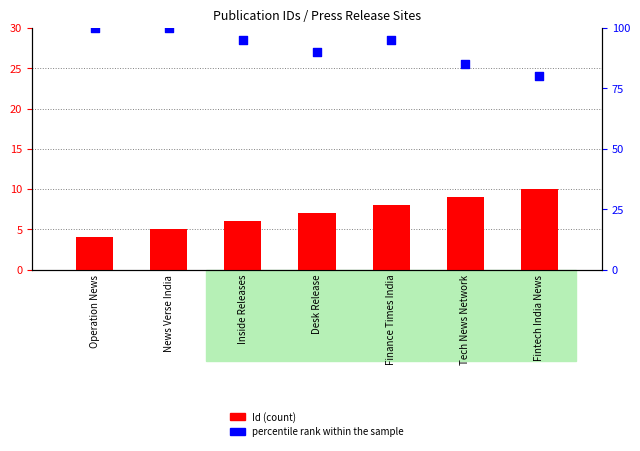

Is the value of percentile rank within the sample at News Verse India greater than the value of Id at News Verse India?

Yes